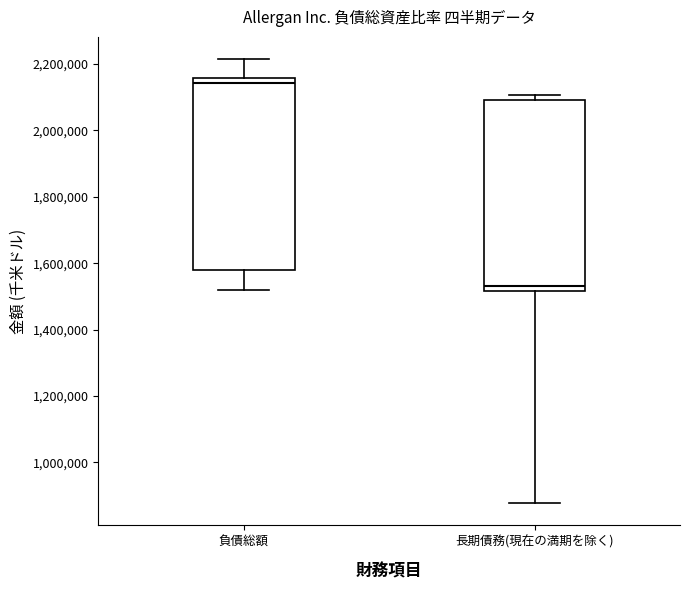

Reading left to right, transcribe this box plot: for each box, give where its median line is, the range the box spans, and where its two whiskers end, as read against the y-axis. The values are not printed on the chart, so give them approximately, as read against the axis.

負債総額: median 2140000, box 1580000 to 2160000, whiskers 1520000 to 2220000
長期債務(現在の満期を除く): median 1540000, box 1520000 to 2100000, whiskers 880000 to 2100000 (just above the box's upper edge)